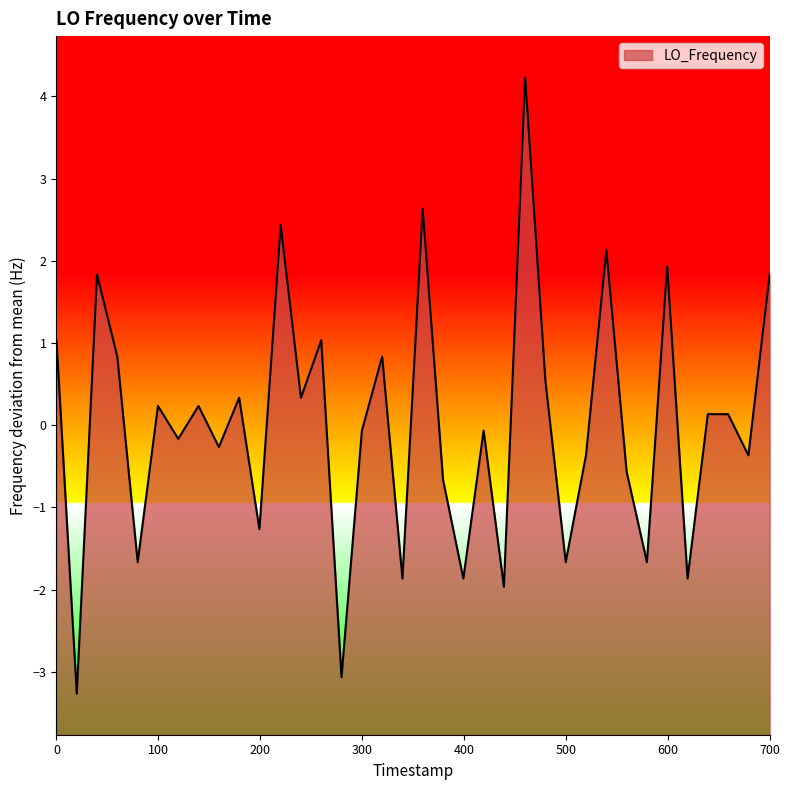

What is the difference between the maximum and minimum values?

7.5